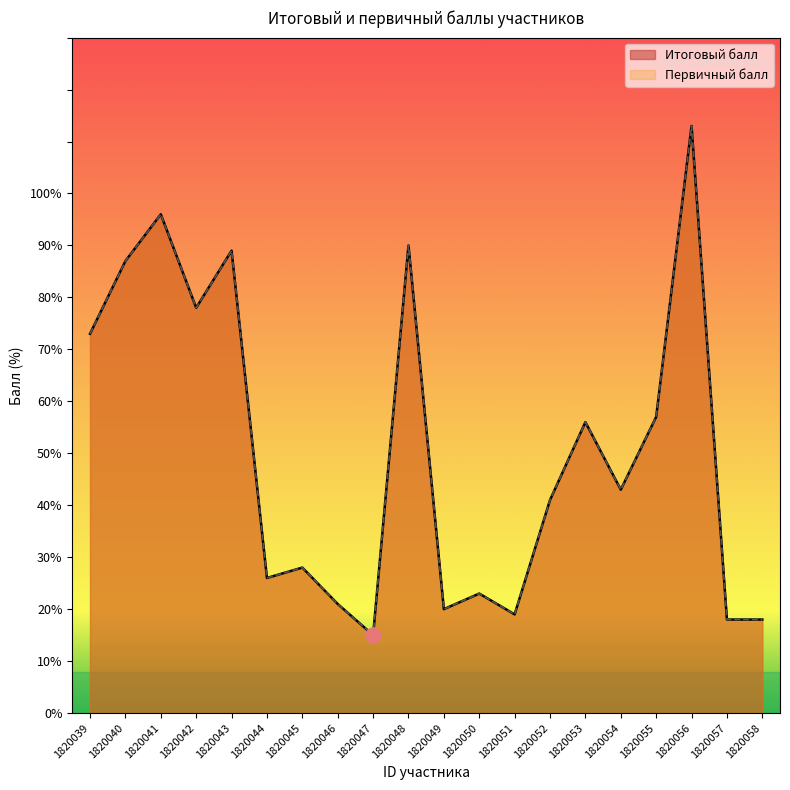

At which category is the sum across all series the highest?

1820056